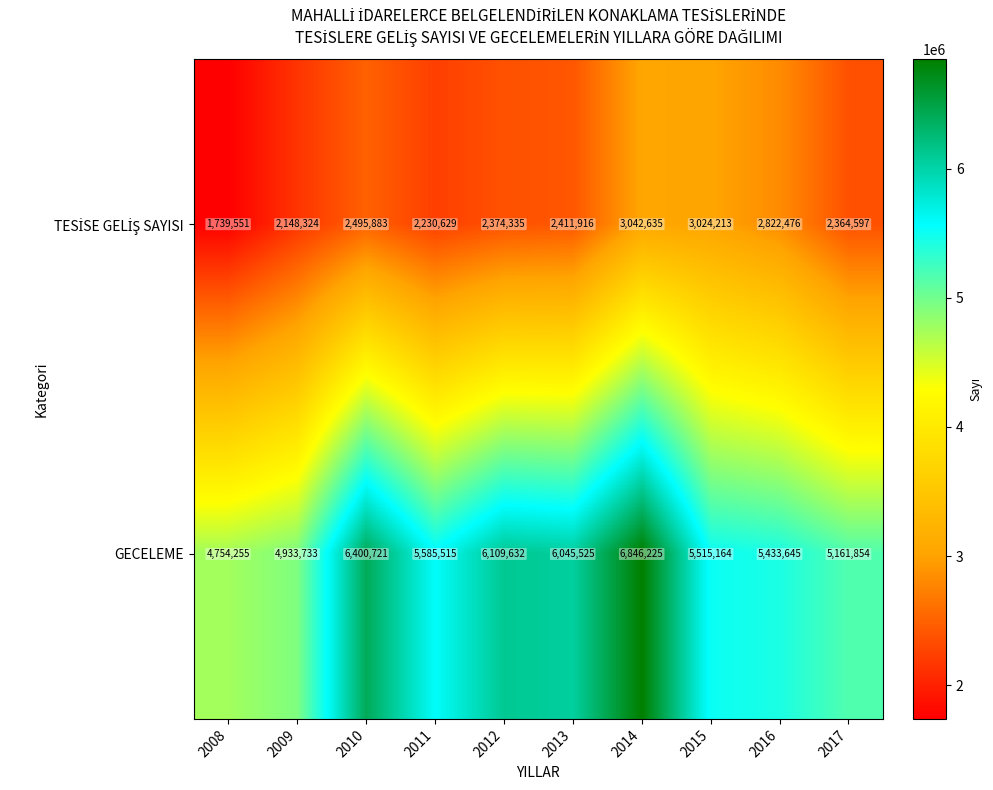

The GECELEME series shows 6045525 at 2013. True or false?

True